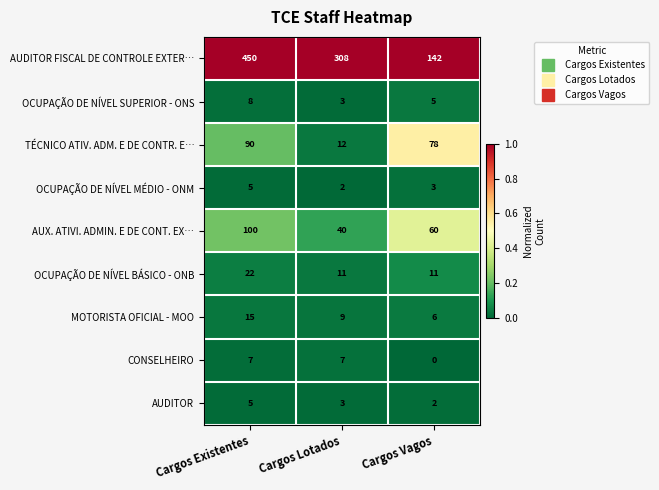

List the labels in order of AUDITOR FISCAL DE CONTROLE EXTER… value, smallest first.

Cargos Vagos, Cargos Lotados, Cargos Existentes